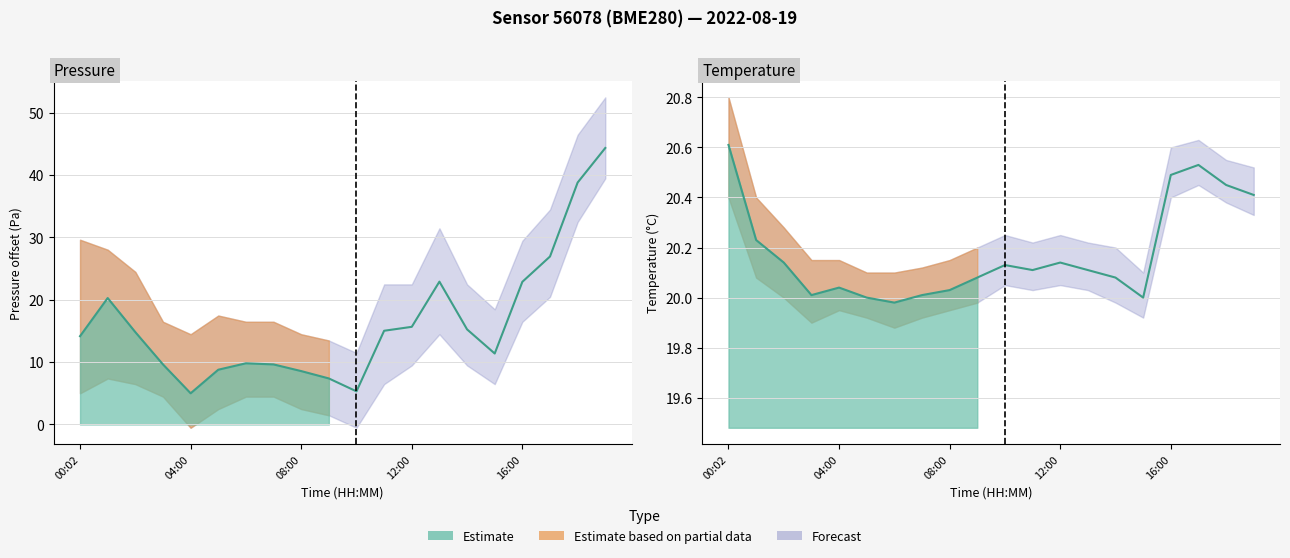

Which category has the highest value in the pressure series?

19:00